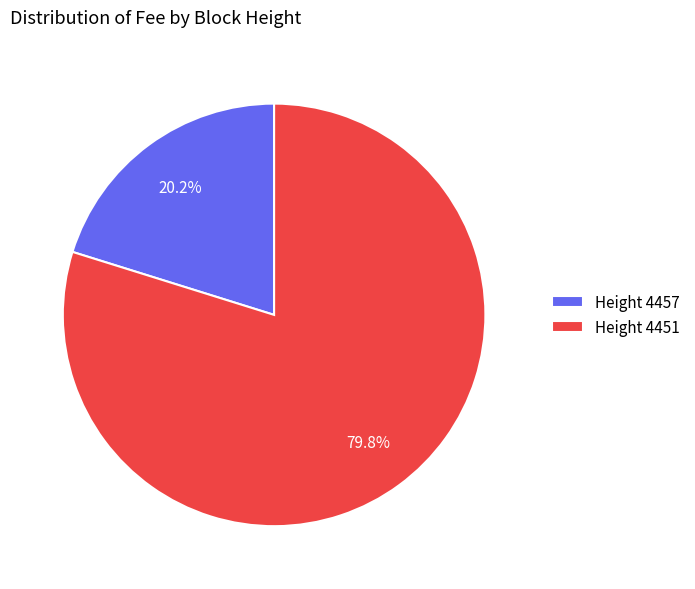

What is the smallest slice in the pie chart?

Height 4457